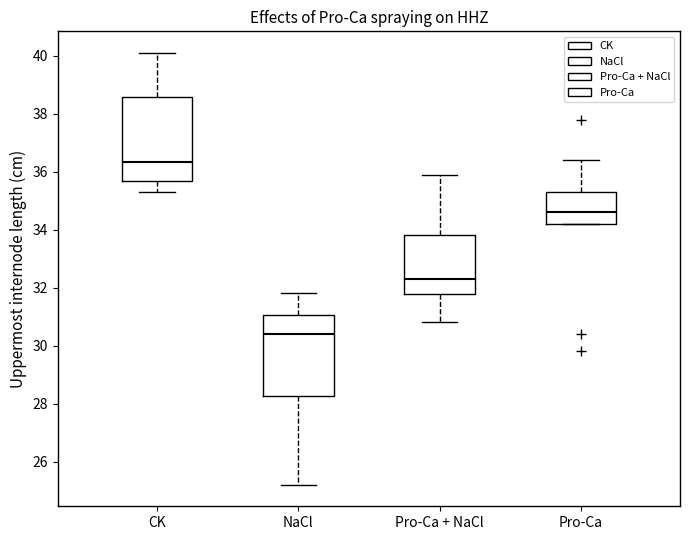

Reading left to right, read every box against the y-axis: the position of its median line, the range the box covers, and the ends of its whiskers. The values are not printed on the chart, so give them approximately, as read against the axis.

CK: median 36.4, box 35.6 to 38.6, whiskers 35.4 to 40.2
NaCl: median 30.4, box 28.2 to 31.0, whiskers 25.2 to 31.8
Pro-Ca + NaCl: median 32.4, box 31.8 to 33.8, whiskers 30.8 to 36.0
Pro-Ca: median 34.6, box 34.2 to 35.4, whiskers 34.2 to 36.4